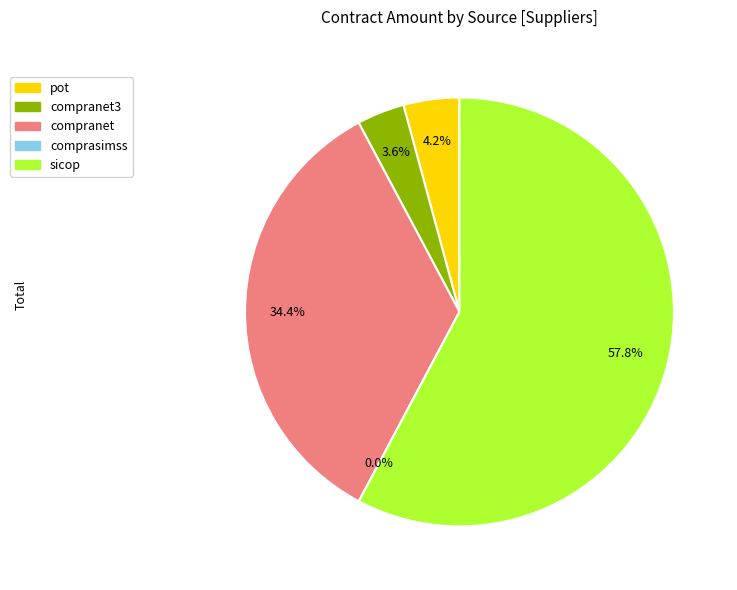

Is it true that 16 is 1% of the pie?

False